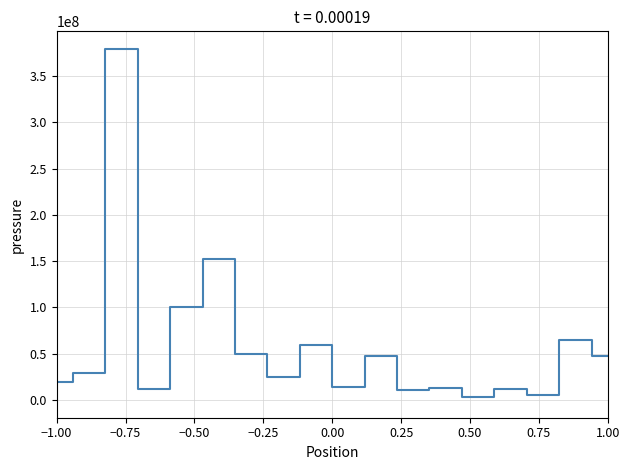

What is the difference between the maximum and minimum values?

375250000